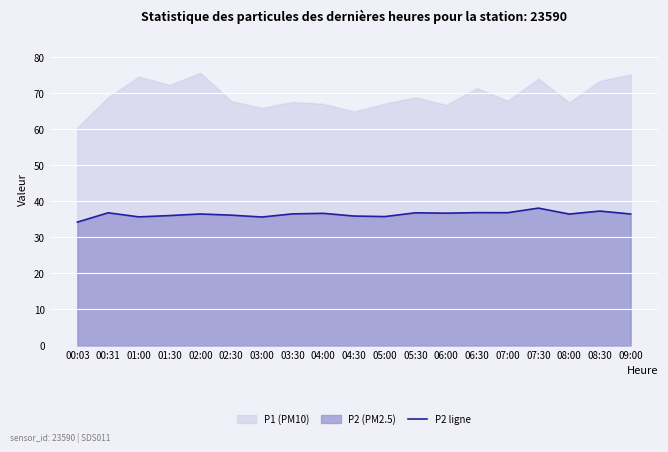

At which label is the value closest to 36?

01:30